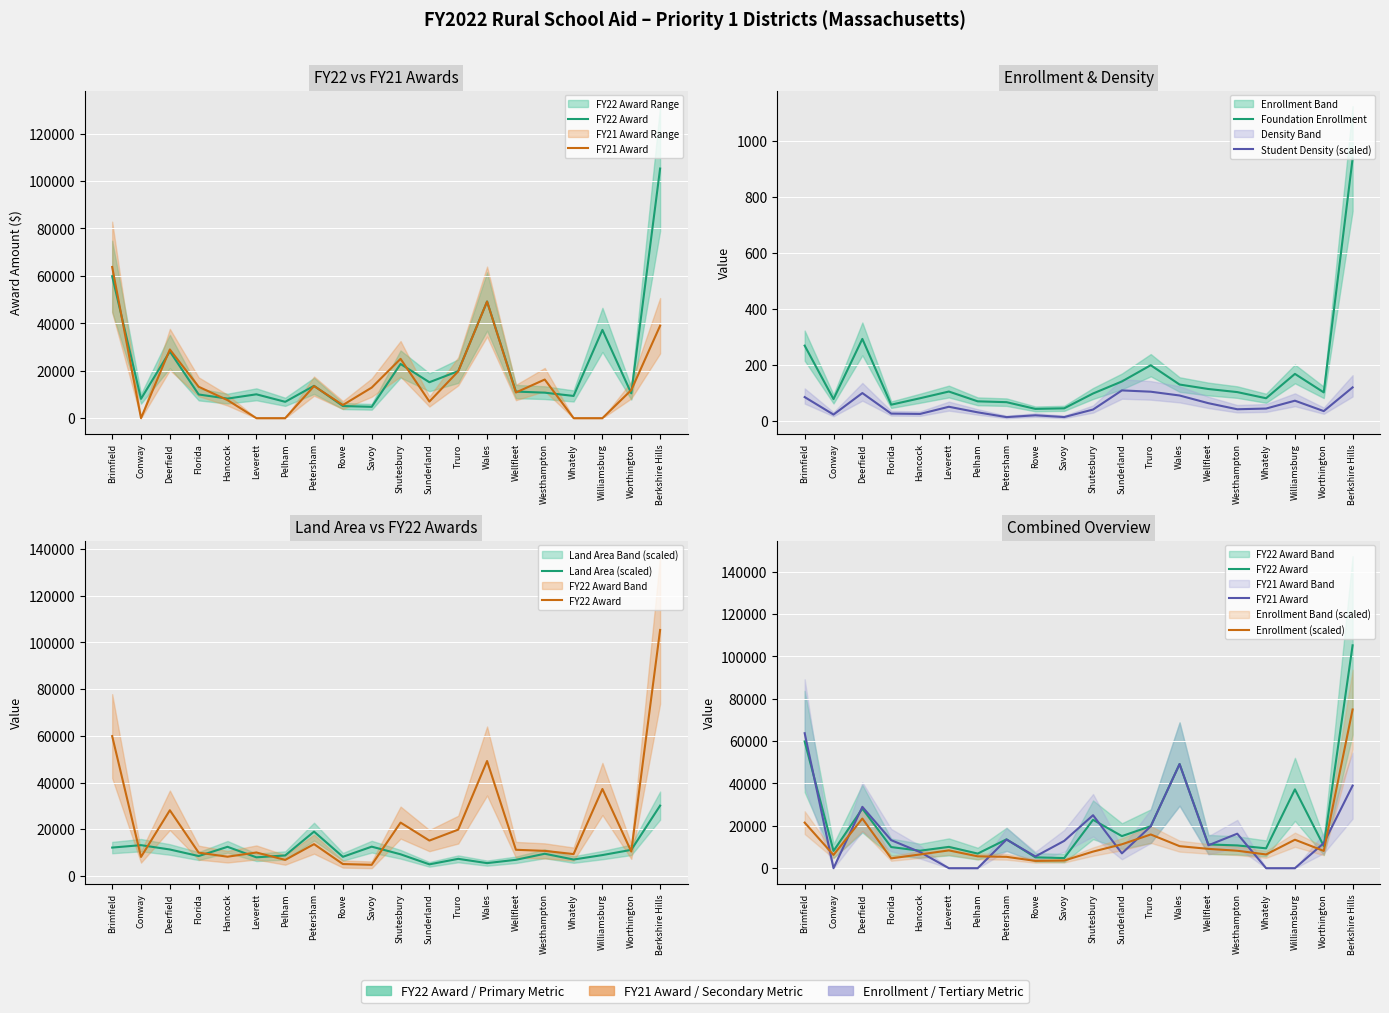

Reading left to right, transcribe all the data shown in this chart.

FY22 Award: 59851.0	8151.0	28126.1	9977.9	8246.9	10056.0	6889.0	13628.0	5110.9	4773.7	22846.6	15151.3	19835.9	49205.1	11216.1	10747.7	9369.4	37231.6	10465.6	105273.8
FY21 Award: 63749.5	0.0	28965.7	13230.4	7597.8	0.0	0.0	13518.6	5536.3	12894.9	25019.1	6996.6	19748.6	49168.0	10814.9	16289.8	0.0	0.0	11820.7	38980.6
Foundation Enrollment: 269.0	78.0	293.0	58.0	81.0	105.0	70.0	67.0	43.0	45.0	98.0	141.0	199.0	130.0	114.0	103.0	81.0	168.0	102.0	937.0
Student Density (scaled): 85.1	22.8	99.6	26.2	25.0	50.6	30.7	13.6	20.1	13.9	40.7	109.0	104.4	90.9	63.4	41.7	44.2	72.3	35.1	119.8
Land Area (scaled): 12159.0	13191.5	11336.5	8526.0	12484.5	7983.5	8788.5	18984.0	8207.5	12547.5	9282.0	4980.5	7336.0	5505.5	6926.5	9509.5	7045.5	8946.0	11182.5	30103.5
Enrollment (scaled): 21520.0	6240.0	23440.0	4640.0	6480.0	8400.0	5600.0	5360.0	3440.0	3600.0	7840.0	11280.0	15920.0	10400.0	9120.0	8240.0	6480.0	13440.0	8160.0	74960.0